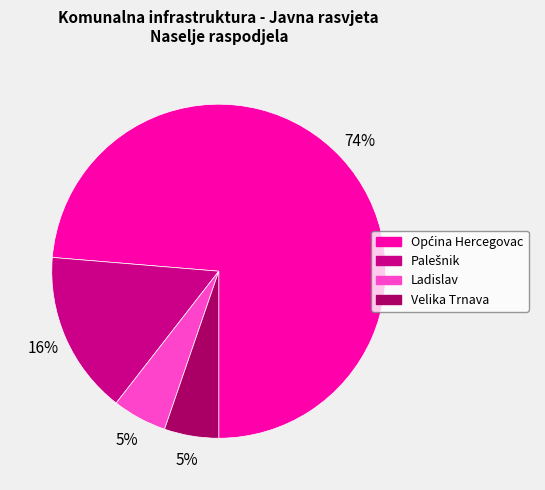

True or false: Velika Trnava accounts for 15% of the total.

False